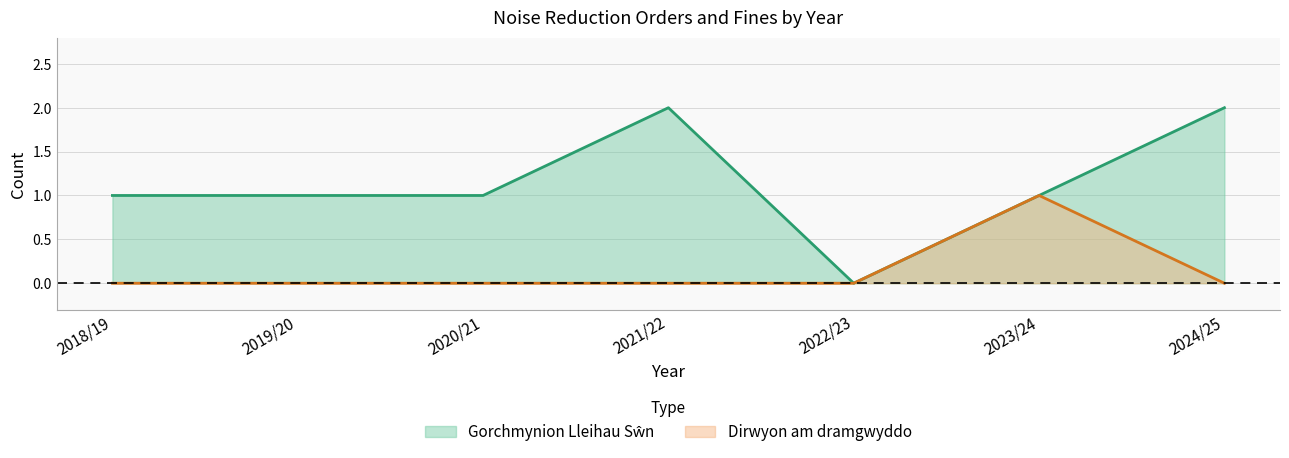

What is the value of the Gorchmynion Lleihau Sŵn point at the 2nd from the left?

1